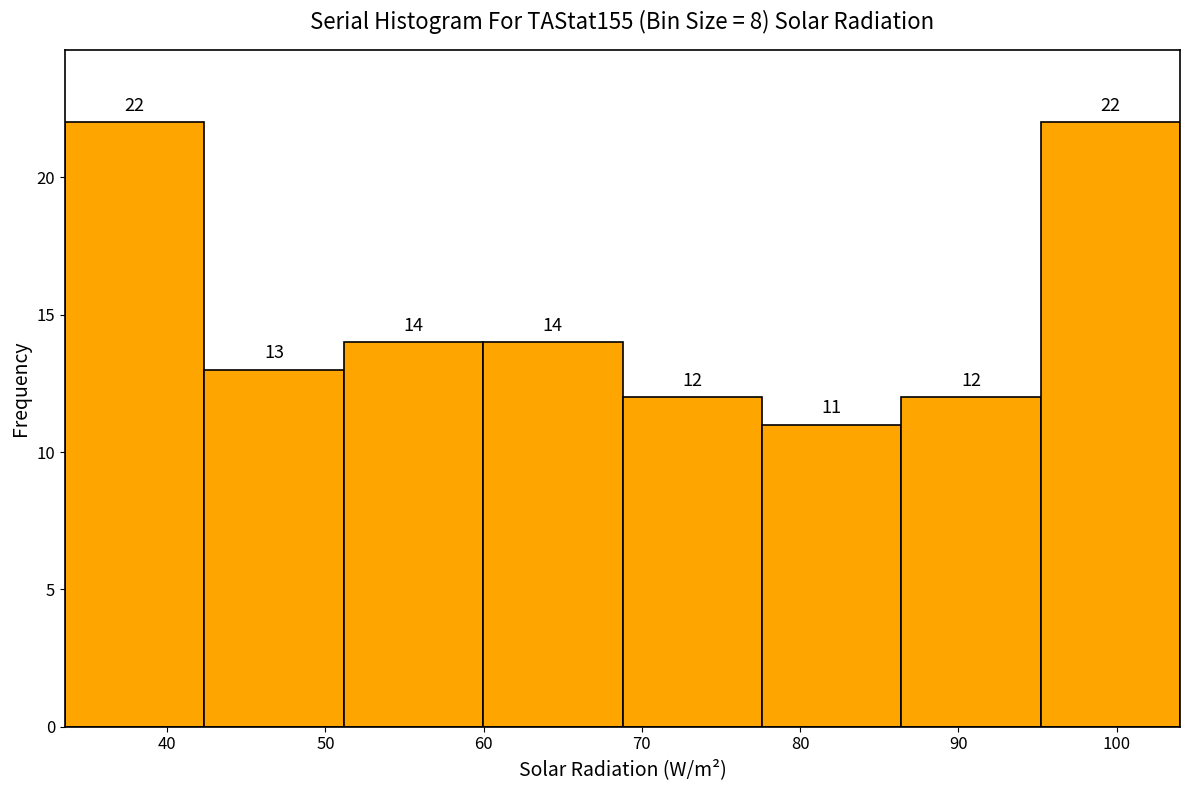

Reading left to right, transcribe this chart: for each bar, give the range it covers on the x-axis and its height. The bar edges are not printed on the chart, so give them approximately, as read against the axis.

34 to 42: 22
42 to 51: 13
51 to 60: 14
60 to 69: 14
69 to 78: 12
78 to 86: 11
86 to 95: 12
95 to 104: 22